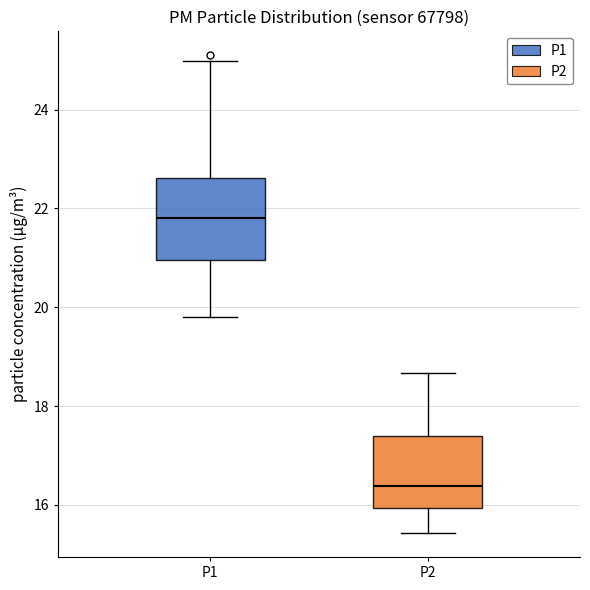

Where does the lower whisker of the box for P2 end on the y-axis? The values are not printed on the chart, so give them approximately, as read against the axis.

15.4